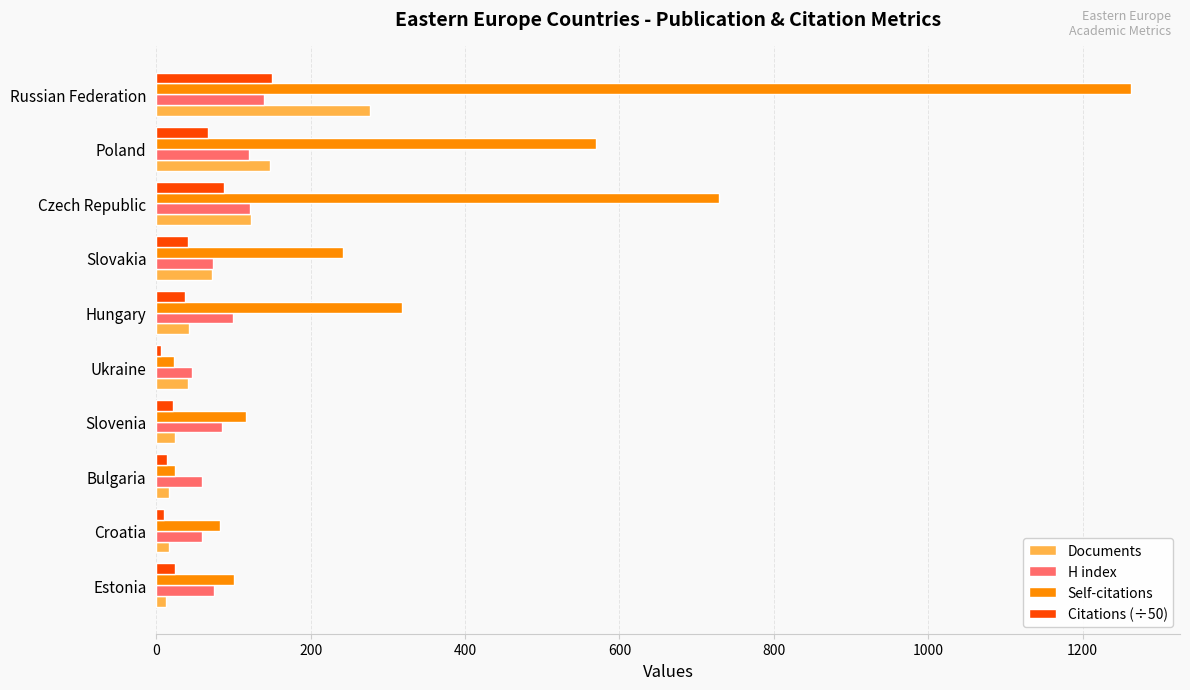

What are all the series names shown in the legend?

Documents, H index, Self-citations, Citations (÷50)